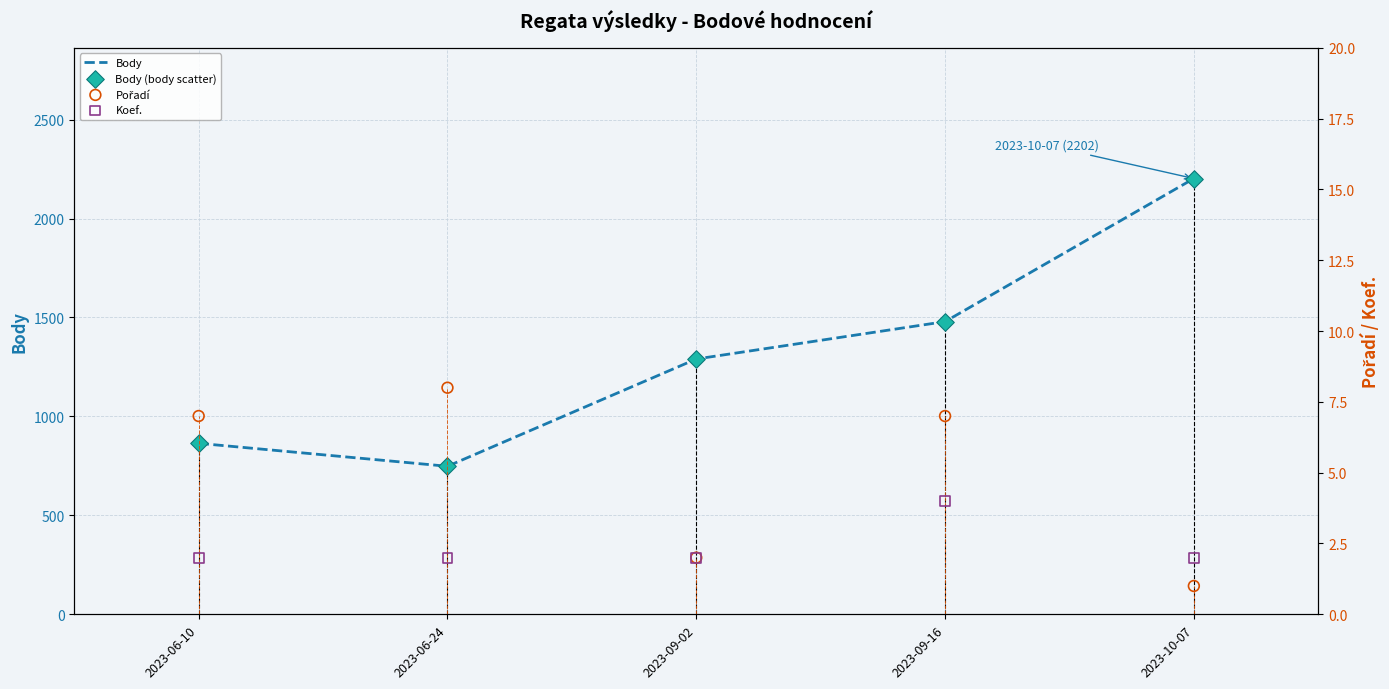

Which series has the largest total across all categories?

Body